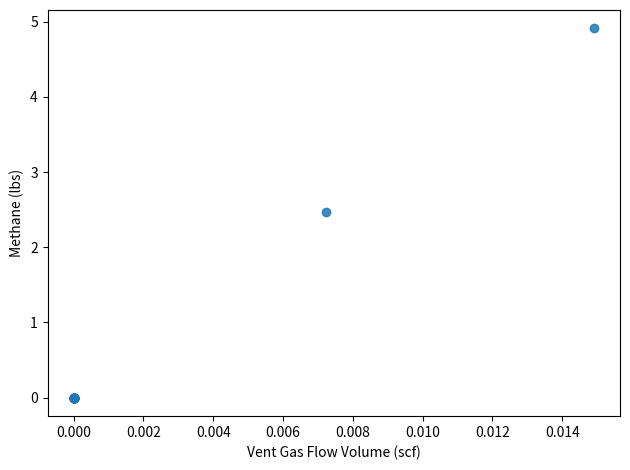

What Y value in the scatter plot is closest to 2?

2.5